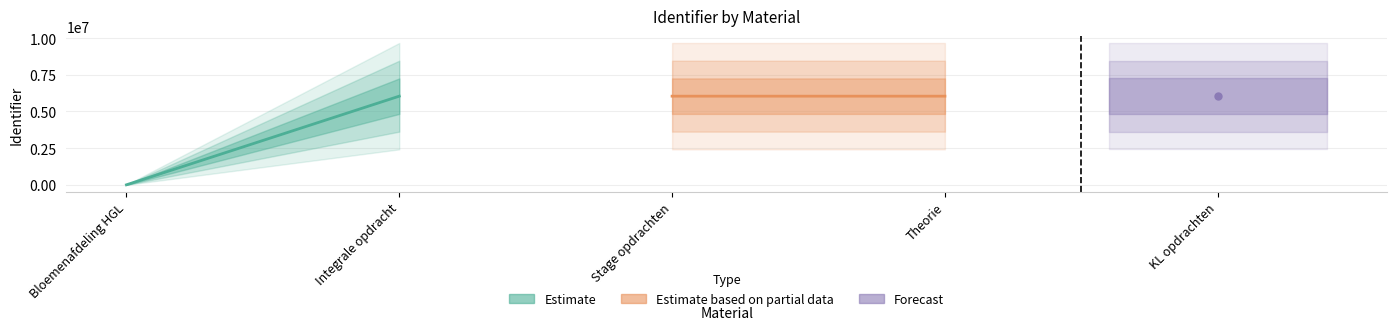

Is it true that Estimate based on partial data equals 4070262 at Stage opdrachten?

False